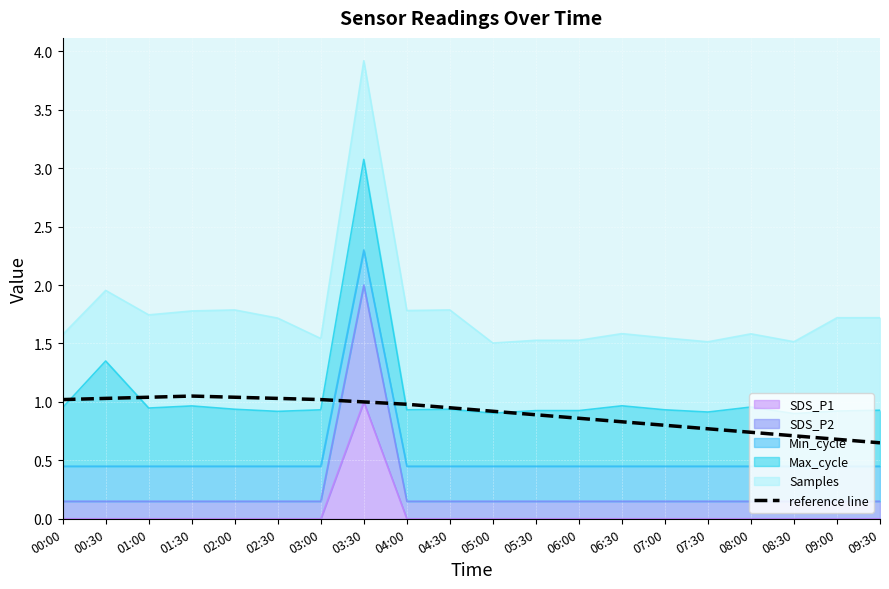

The chart shows a value of 0.5 at 00:00. True or false?

False